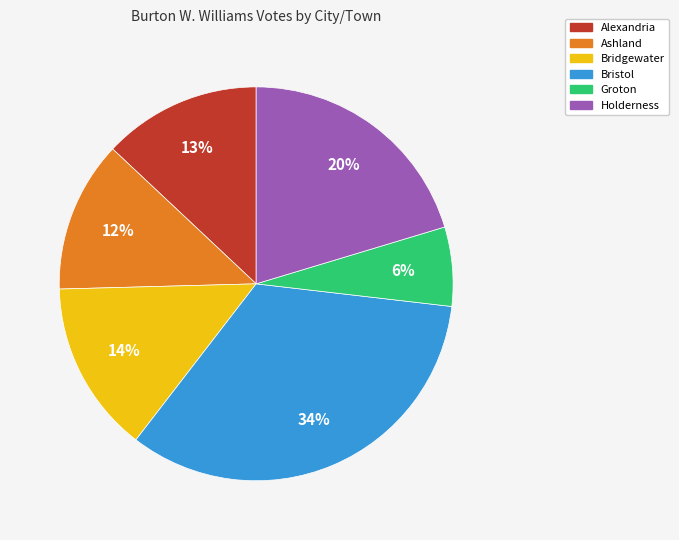

To the nearest percent, what is the combined percentage of Holderness and Alexandria?

33%